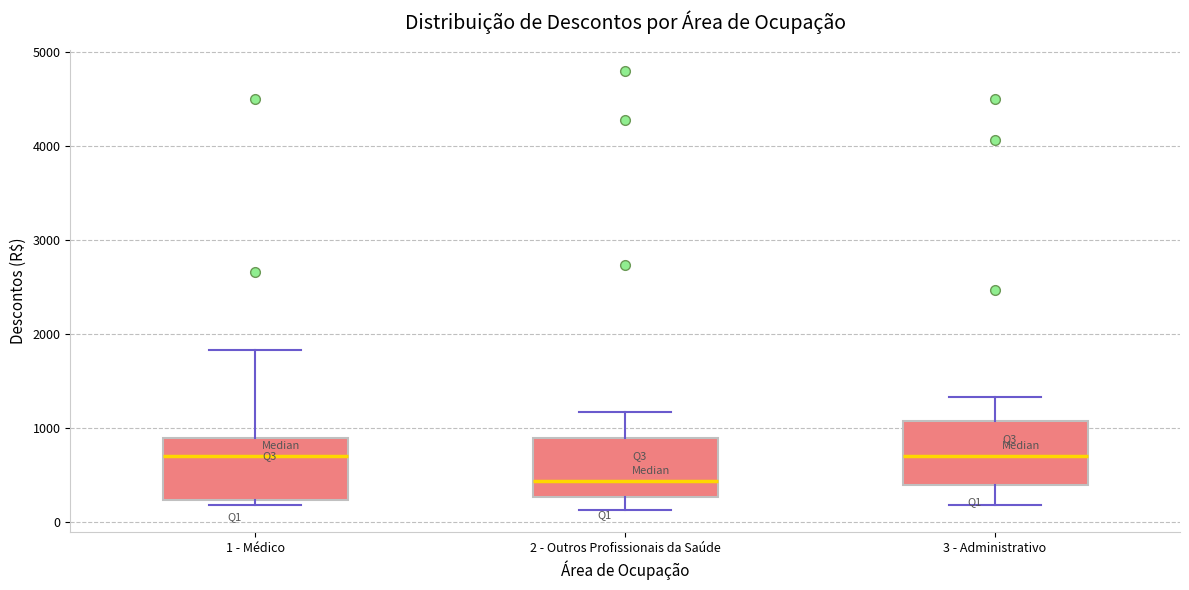

Reading left to right, transcribe this box plot: for each box, give where its median line is, the range the box spans, and where its two whiskers end, as read against the y-axis. The values are not printed on the chart, so give them approximately, as read against the axis.

1 - Médico: median 700, box 200 to 900, whiskers 200 (just below the box's lower edge) to 1800
2 - Outros Profissionais da Saúde: median 400, box 300 to 900, whiskers 100 to 1200
3 - Administrativo: median 700, box 400 to 1100, whiskers 200 to 1300